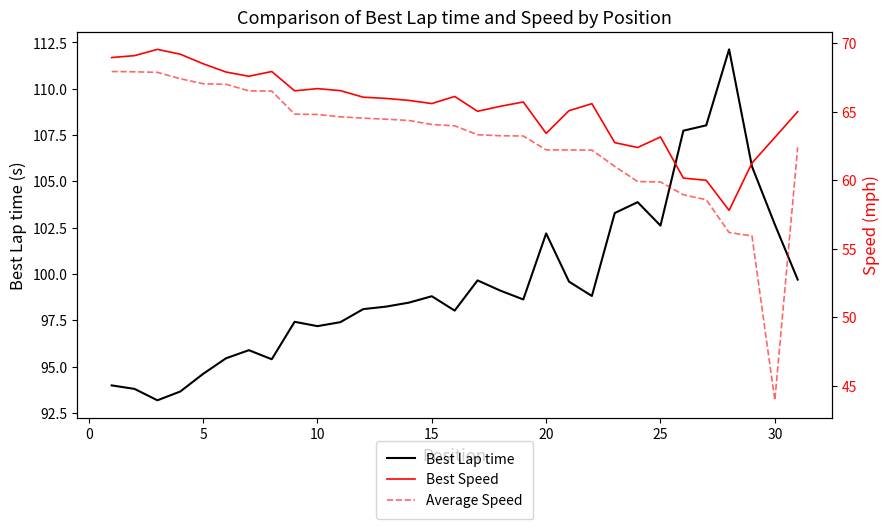

True or false: Best Lap time has a value of 98.8 at 15.

True